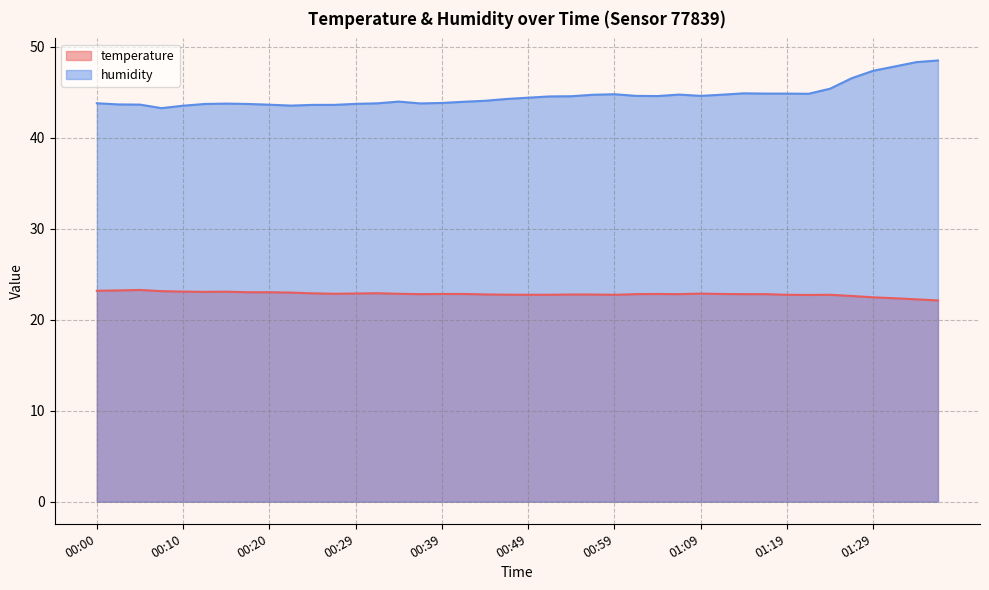

How many interior local peaks does the temperature series have?

6